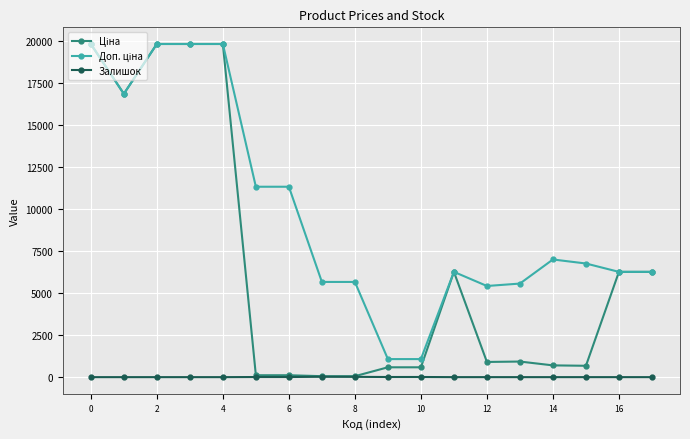

At how many categories does at least one series exceed 14414?

5